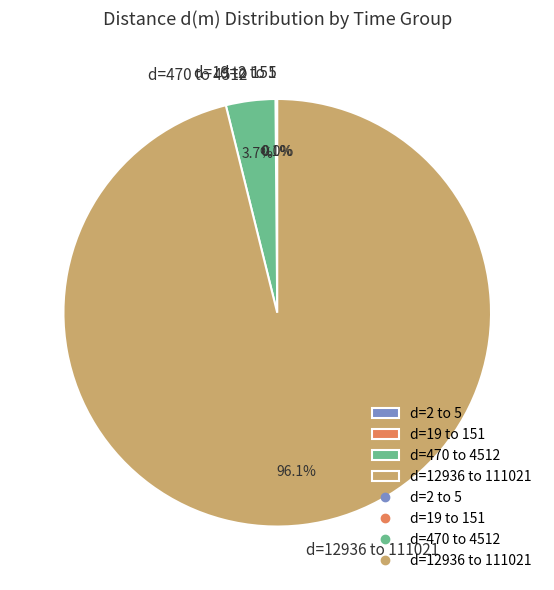

What is the largest slice in the pie chart?

d=12936 to 111021